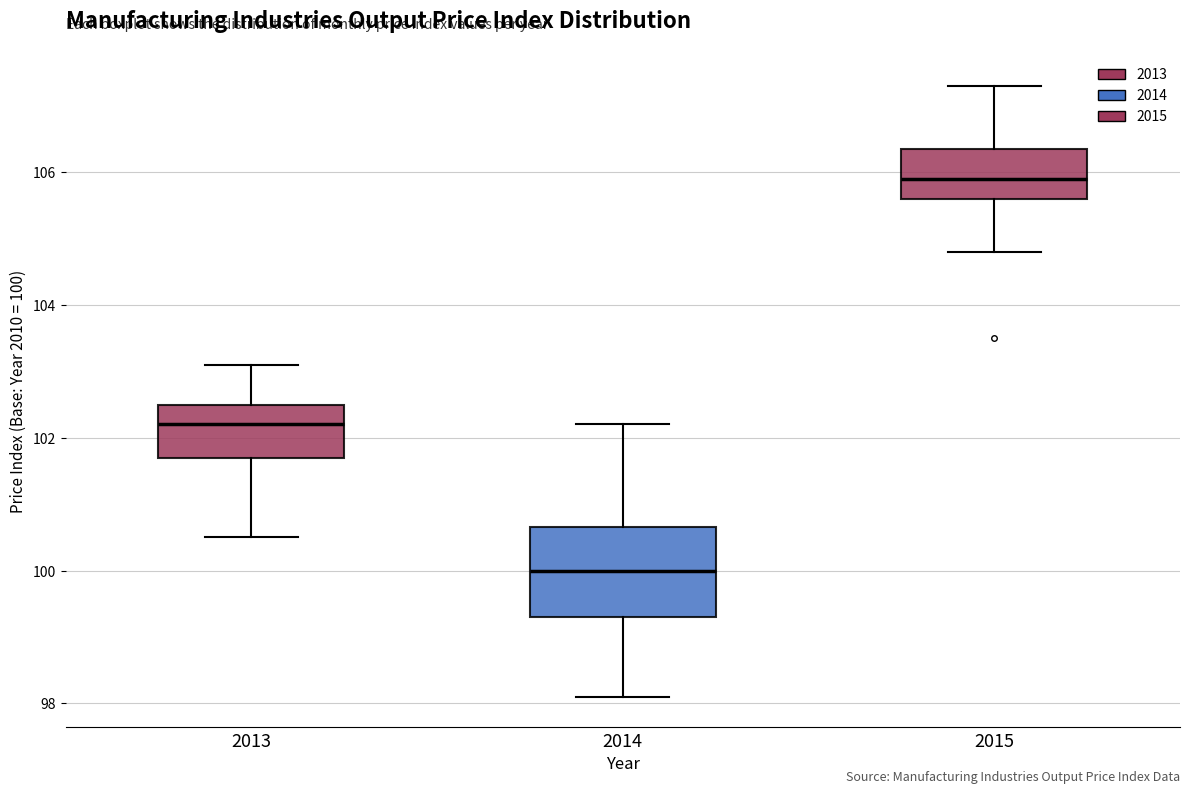

Which box's median line is the highest?

2015